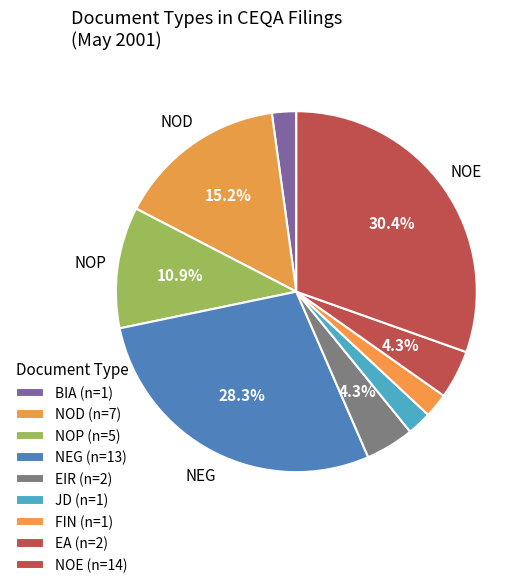

How many slices are in this pie chart?

9